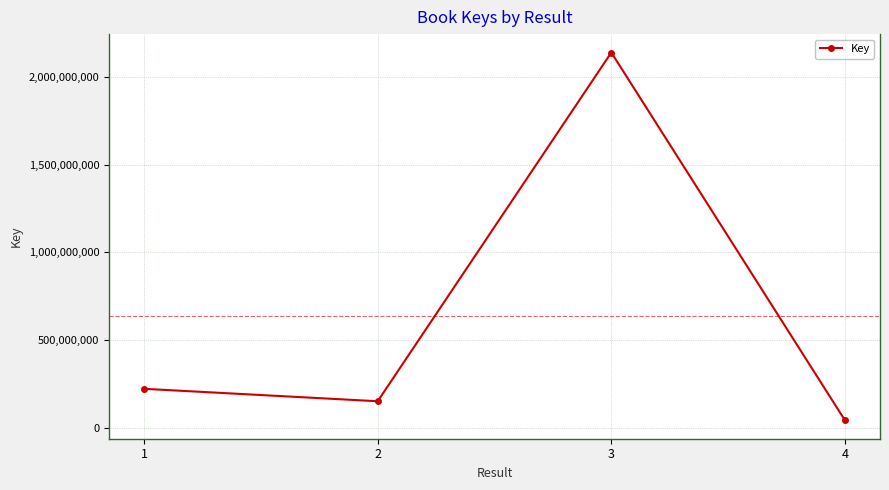

What is the value of the 2nd point from the left?

150616674